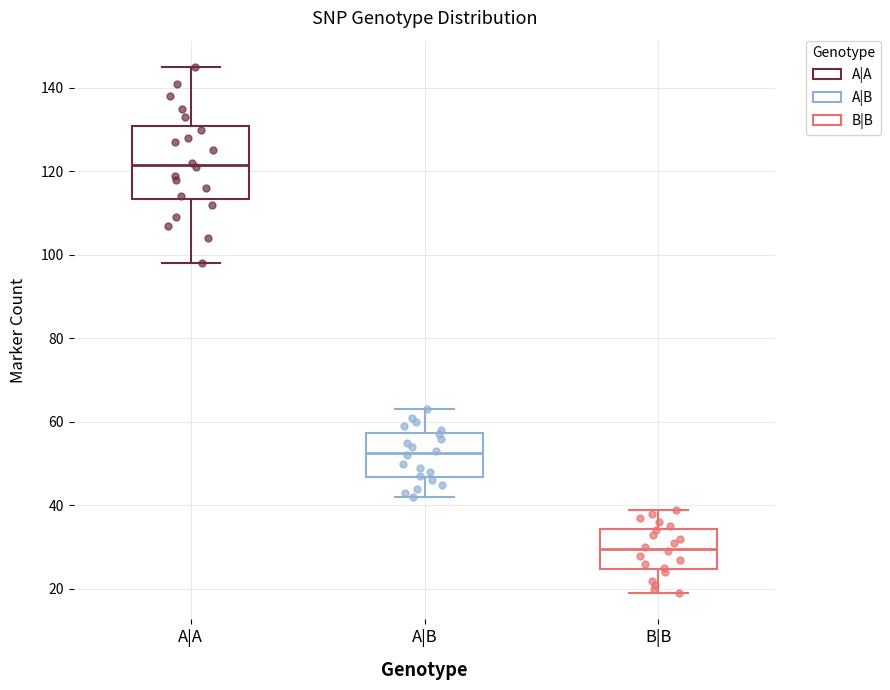

Where is the upper edge of the box for B|B on the y-axis? The values are not printed on the chart, so give them approximately, as read against the axis.

34